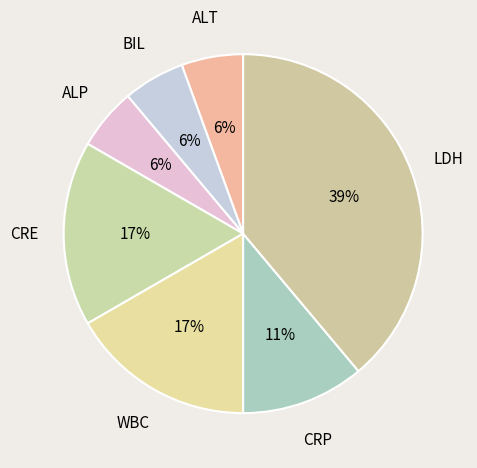

Combined, do LDH and WBC account for over 50%?

Yes